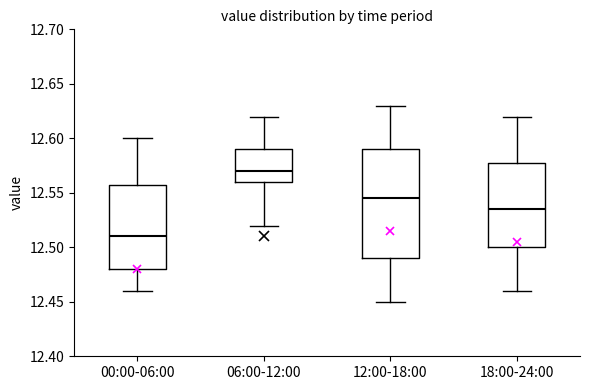

Which box is the tallest, from its lower edge to its upper edge?

12:00-18:00